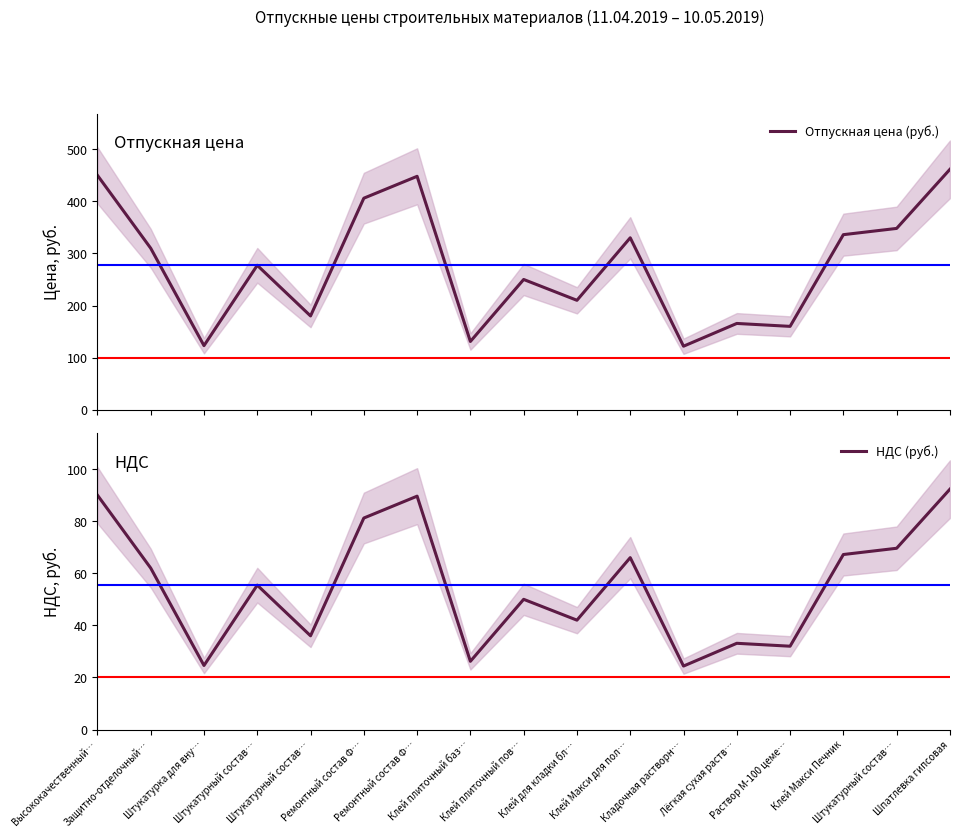

Rank the series by their average value, from highest to lowest.

Отпускная цена (руб.), НДС (руб.)